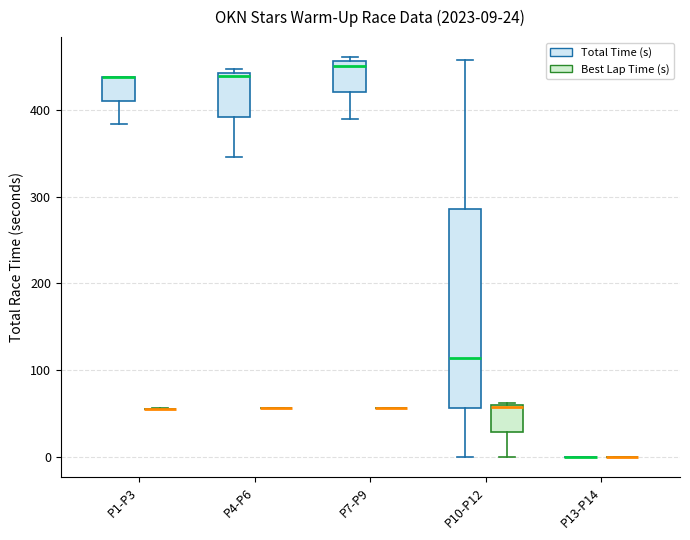

Which box is the tallest, from its lower edge to its upper edge?

P10-P12 (Total Time (s))